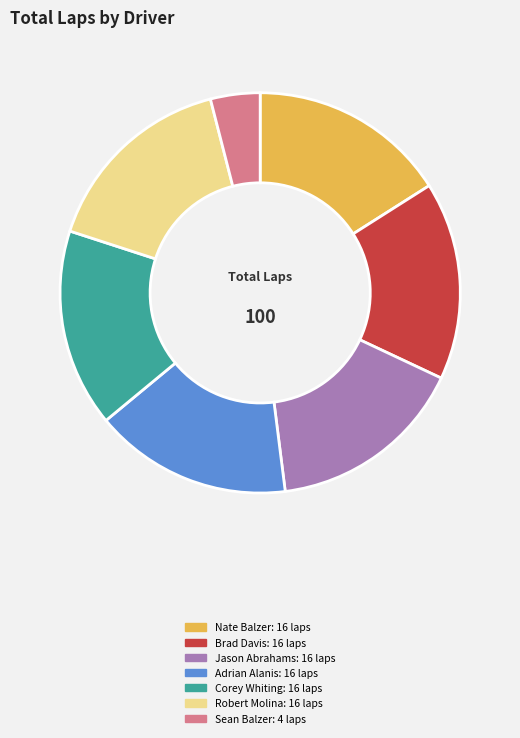

Is there a majority slice in this chart?

No